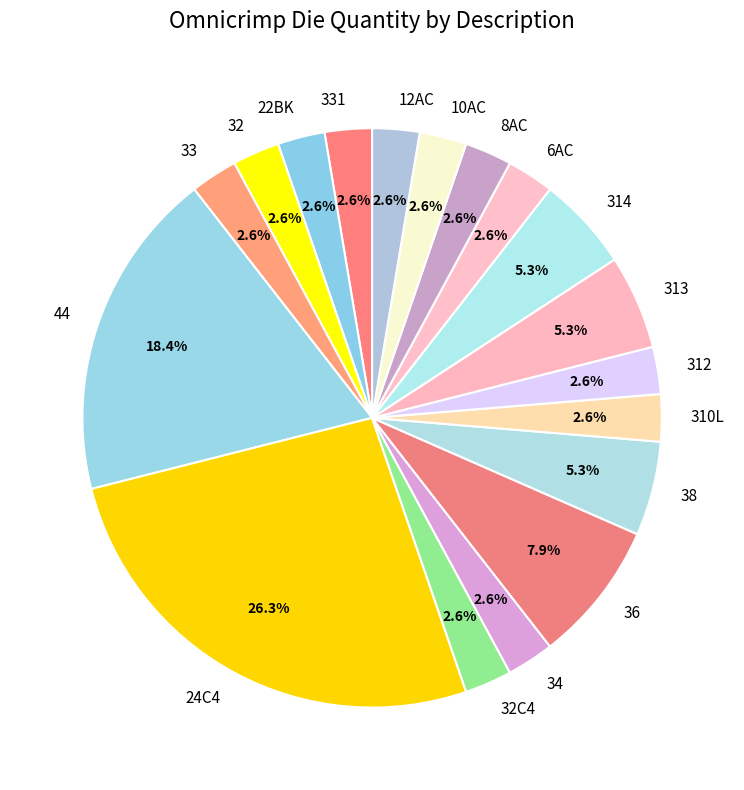

Does 331 represent more than half of the total?

No